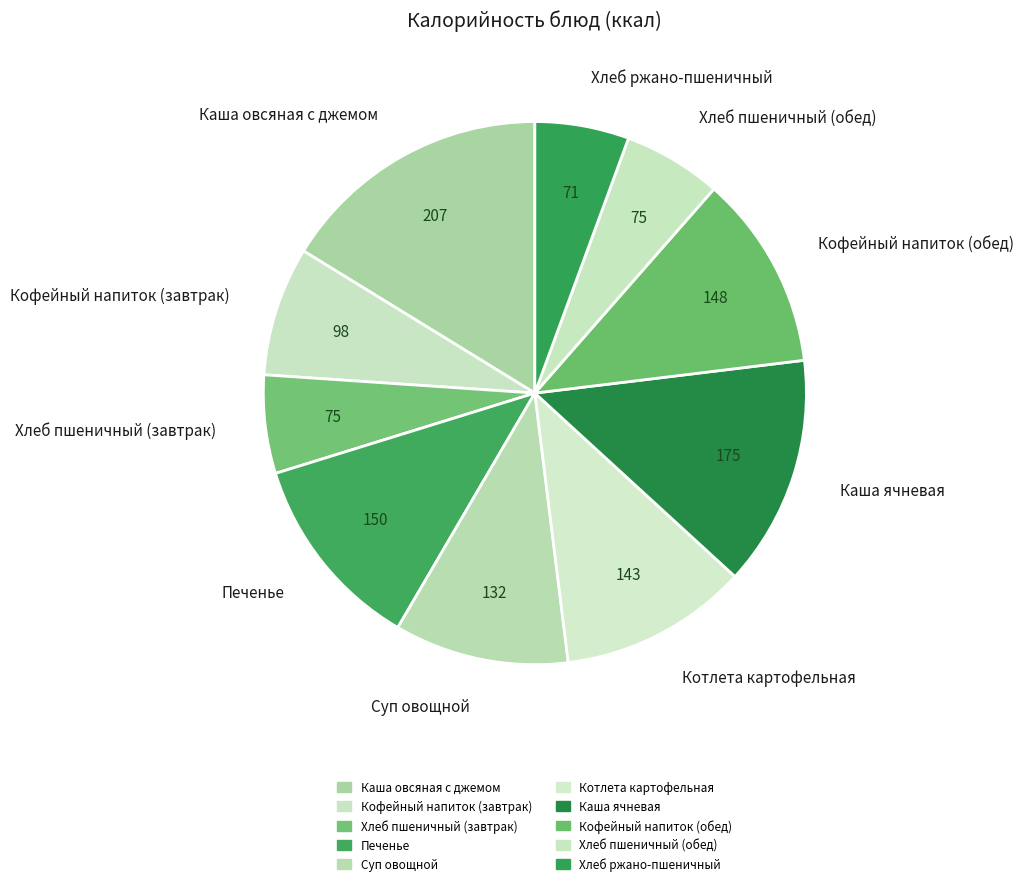

How many segments does this pie chart have?

10